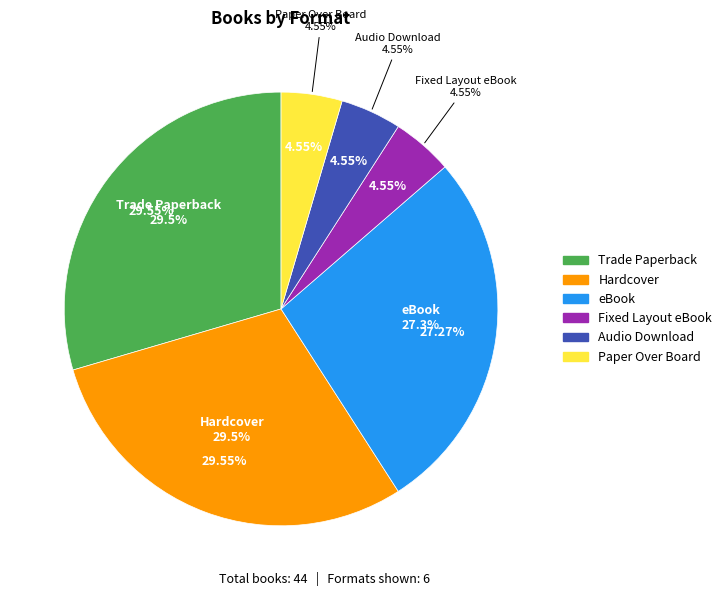

Is there any slice that represents more than half of the pie?

No